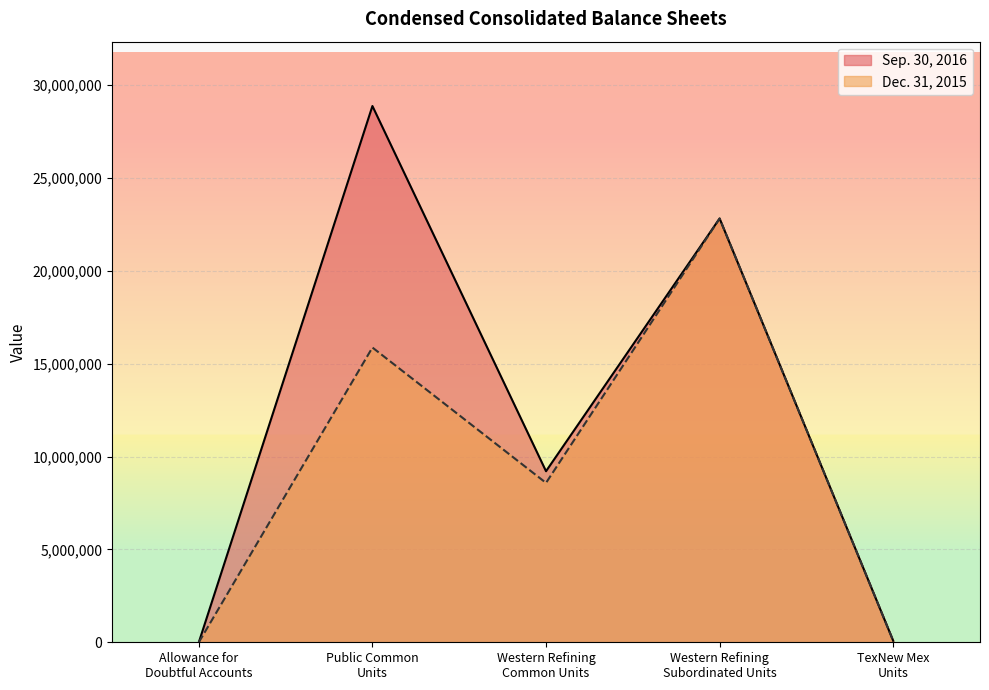

What position from the right is Western Refining
Subordinated Units?

2